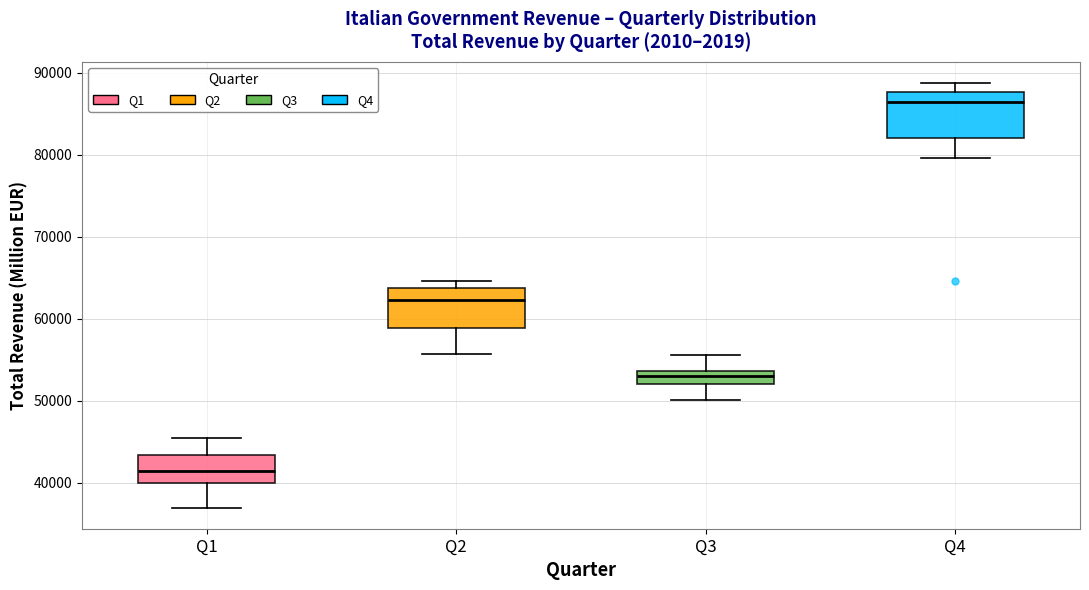

Where is the lower edge of the box for Q1 on the y-axis? The values are not printed on the chart, so give them approximately, as read against the axis.

40000